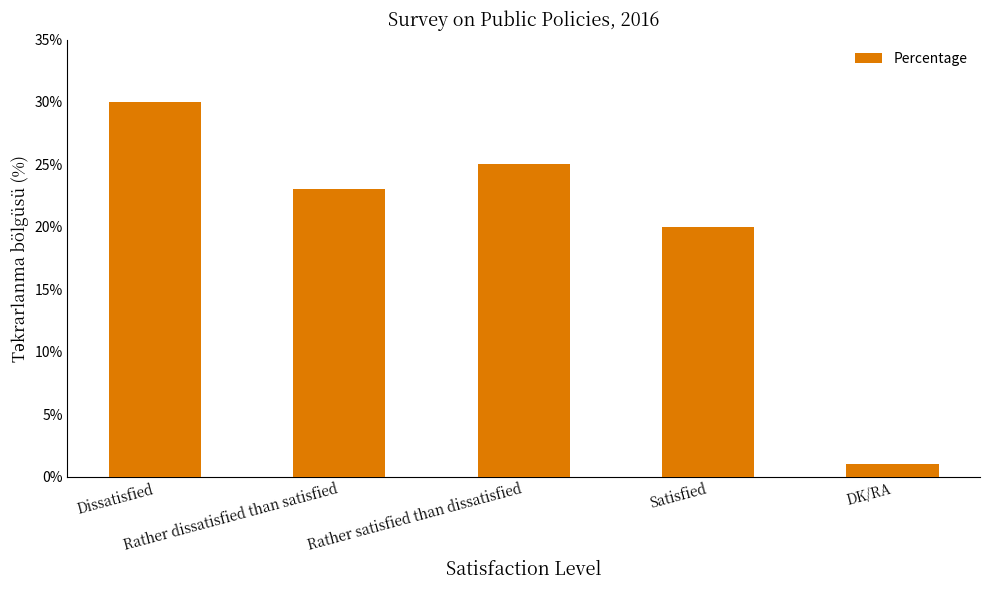

What is the approximate value at DK/RA?

1